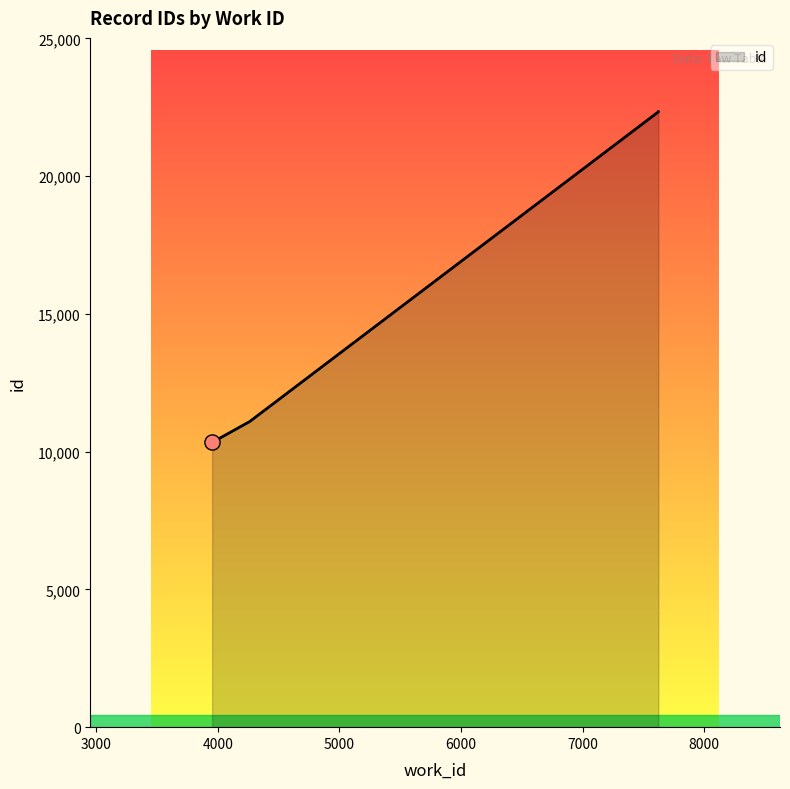

Between 3953 and 7622, which is larger?

7622